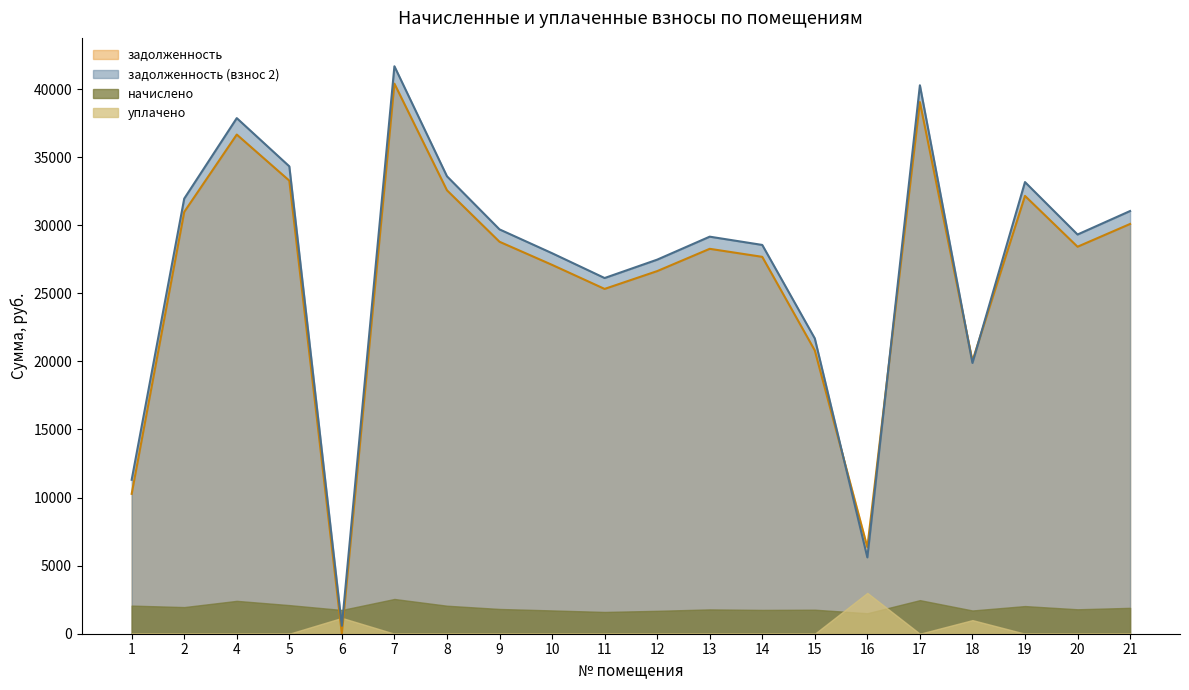

The value of начислено at 20 is 1795.3. True or false?

True